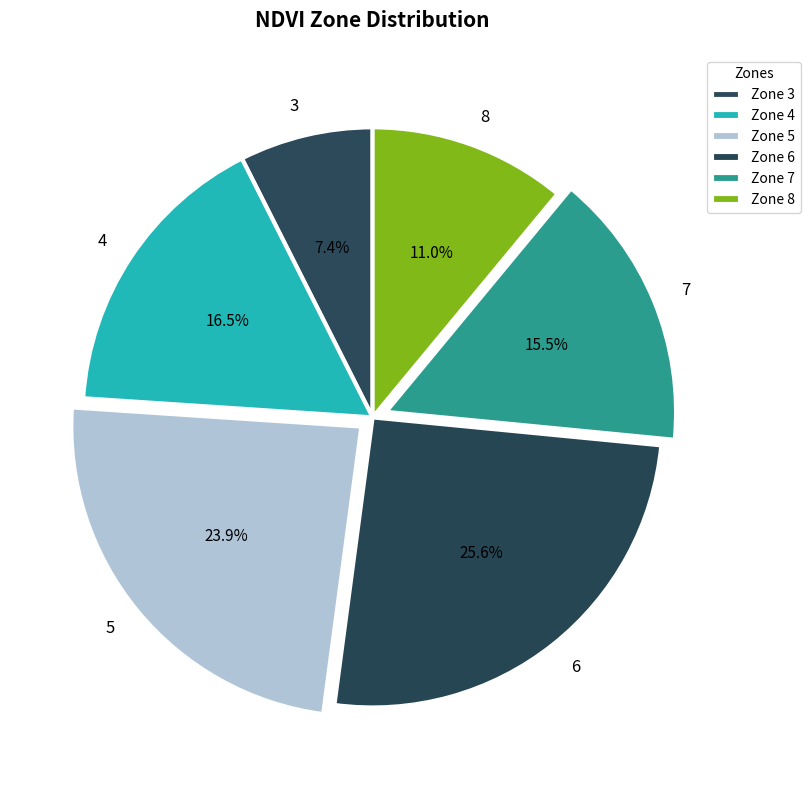

What percentage is NOT represented by 5?

76.1%